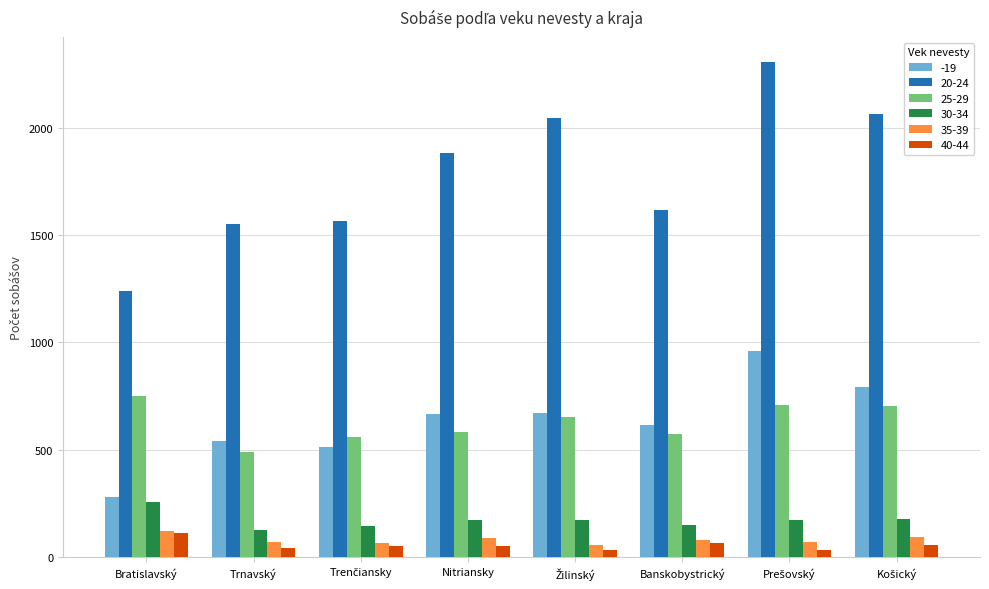

What is the label of the 7th bar from the right?

Trnavský